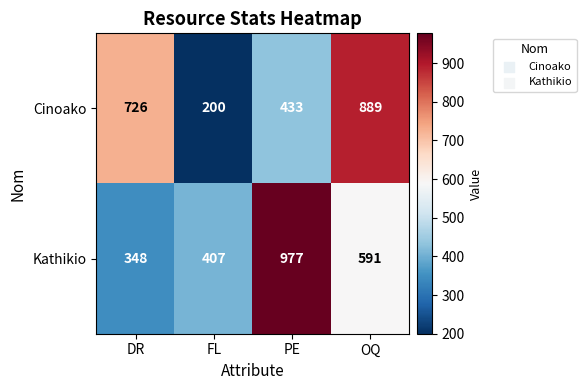

List the series in order of their overall mean, lowest first.

Cinoako, Kathikio